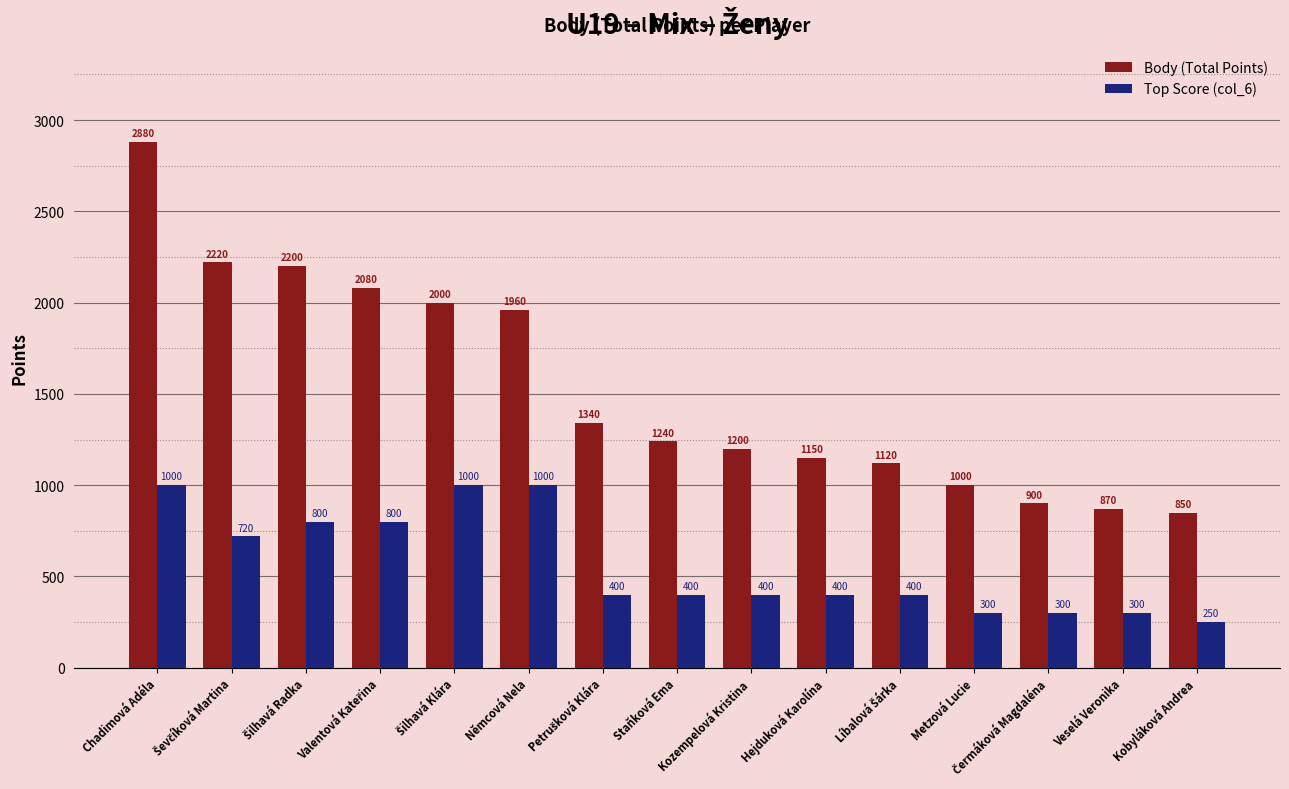

Which series has the widest spread of values?

Body (Total Points)